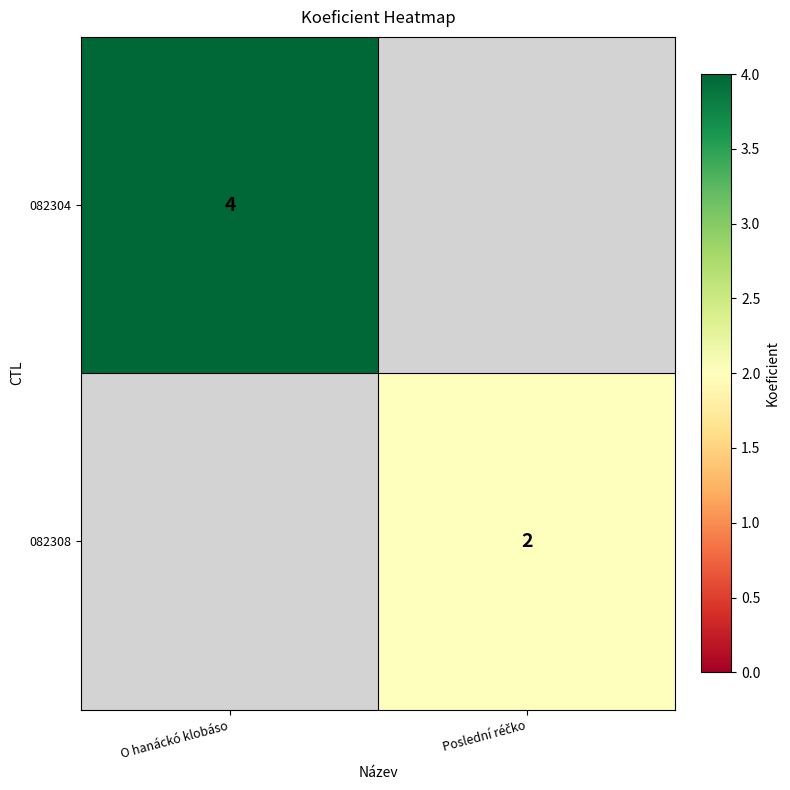

True or false: 082304 has a value of 7 at O hanáckó klobáso.

False